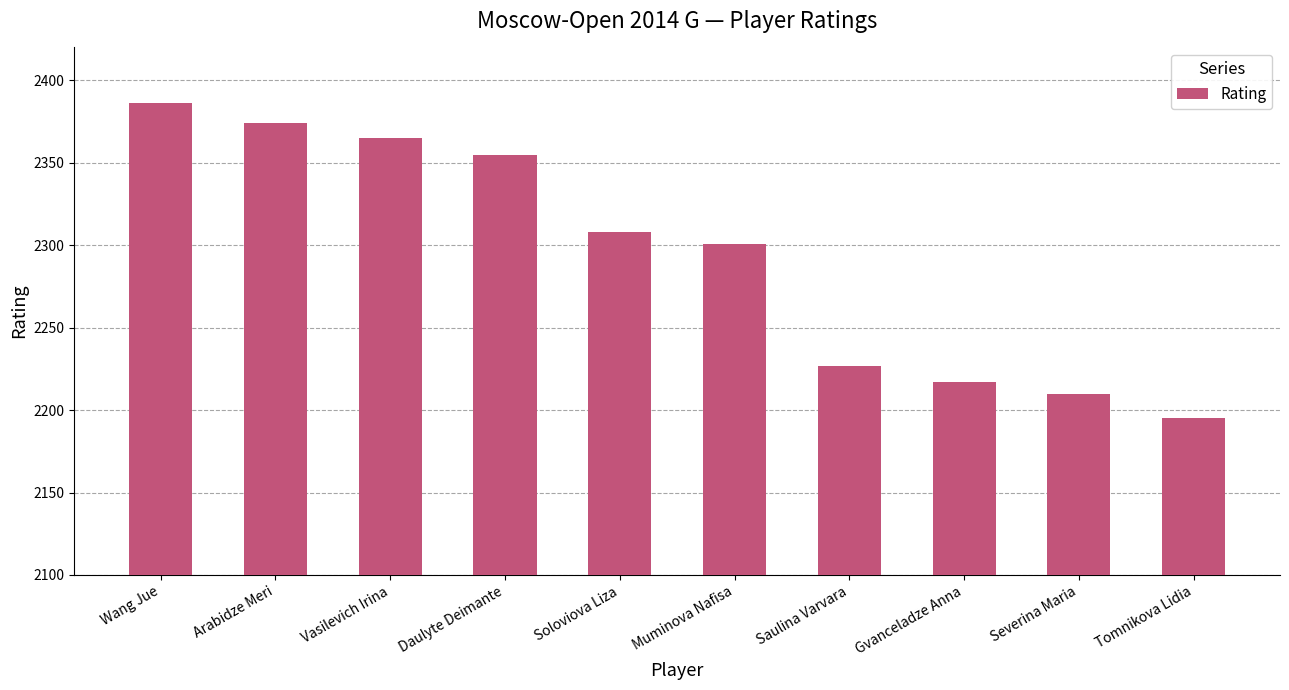

Reading left to right, what are all the values shown in this chart?

Wang Jue=2386	Arabidze Meri=2374	Vasilevich Irina=2365	Daulyte Deimante=2355	Soloviova Liza=2308	Muminova Nafisa=2301	Saulina Varvara=2227	Gvanceladze Anna=2217	Severina Maria=2210	Tomnikova Lidia=2195